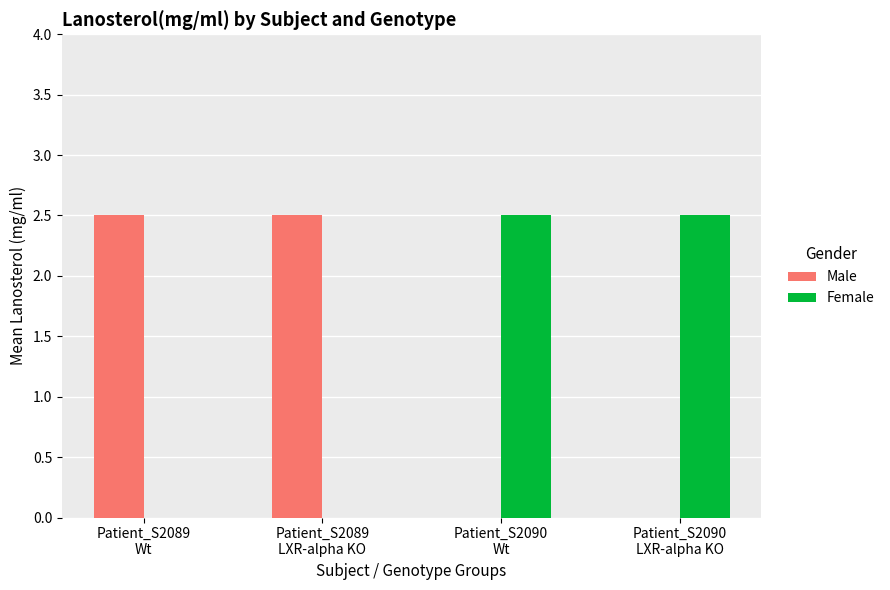

The Male series shows 3.4 at Patient_S2089
Wt. True or false?

False